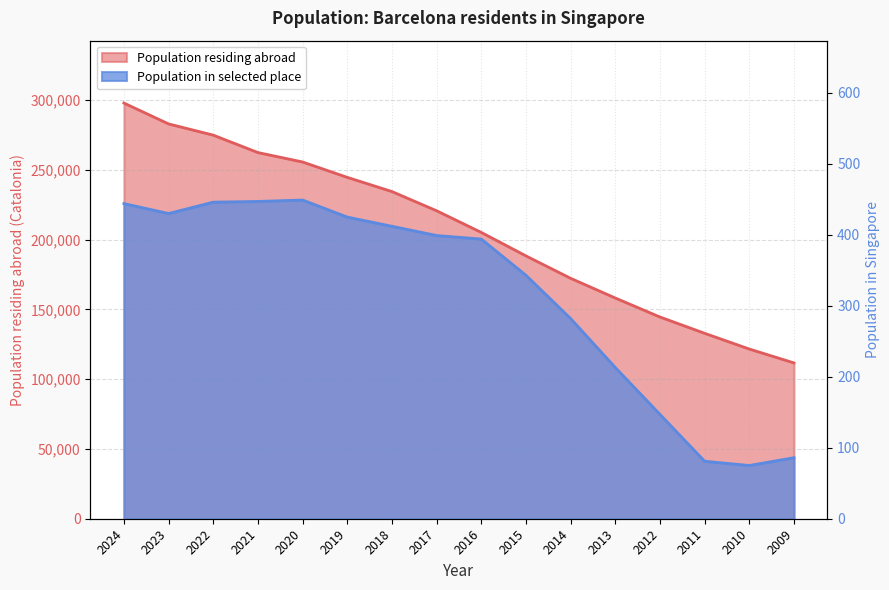

Which series has the widest spread of values?

Population residing abroad